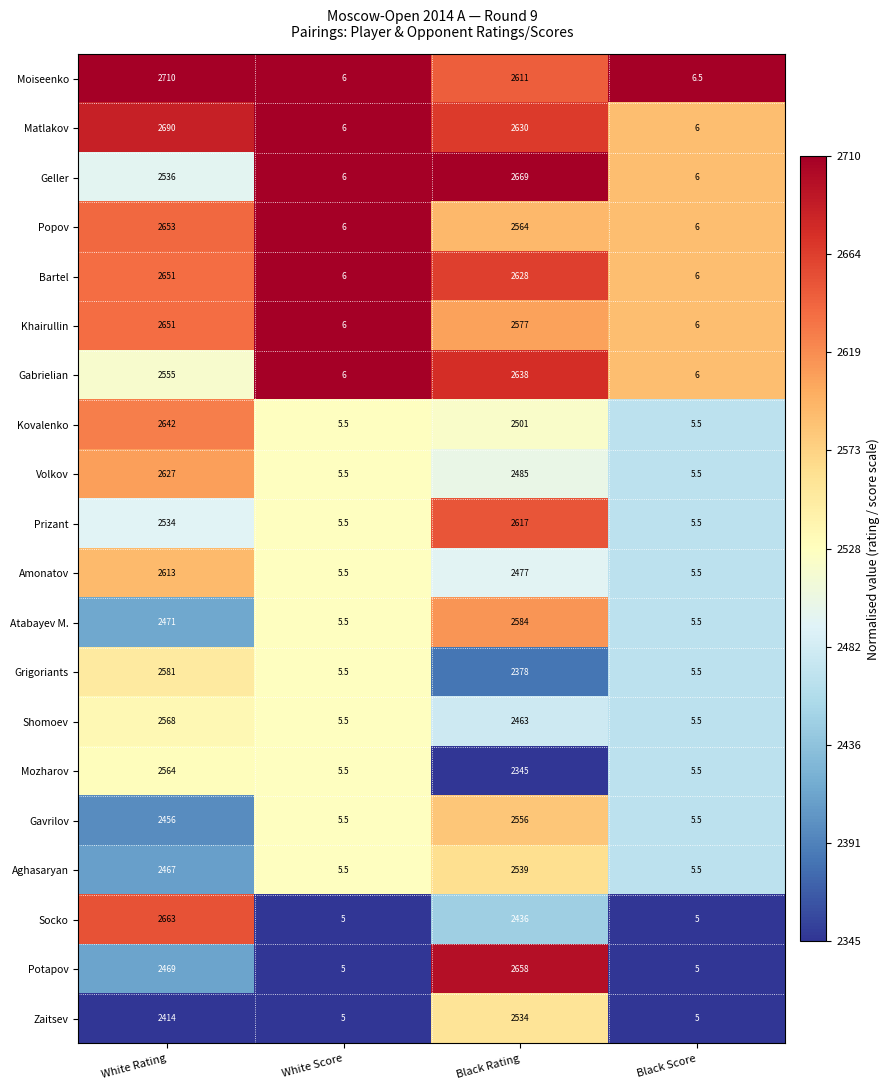

Between White Rating and White Score, which series saw the biggest shift?

Moiseenko